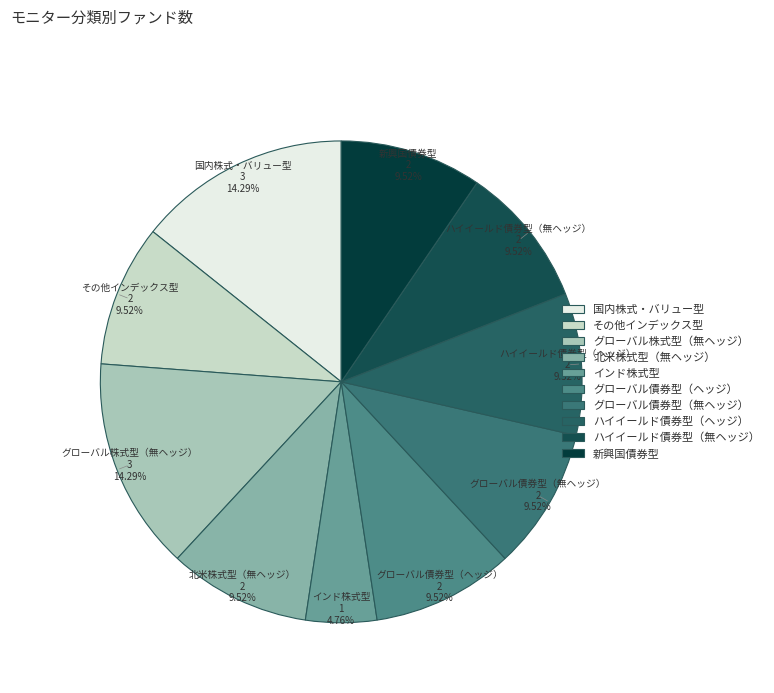

The 新興国債券型 slice represents 10% of the pie. True or false?

True